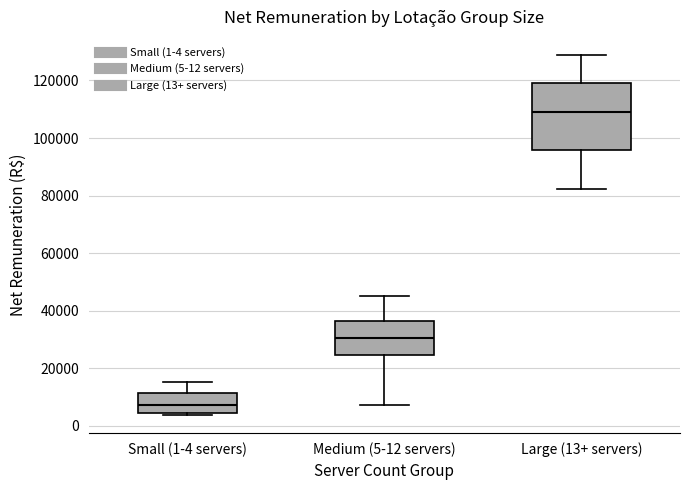

Reading left to right, transcribe this box plot: for each box, give where its median line is, the range the box spans, and where its two whiskers end, as read against the y-axis. The values are not printed on the chart, so give them approximately, as read against the axis.

Small (1-4 servers): median 8000, box 4000 to 12000, whiskers 4000 (just below the box's lower edge) to 16000
Medium (5-12 servers): median 30000, box 24000 to 36000, whiskers 8000 to 44000
Large (13+ servers): median 110000, box 96000 to 118000, whiskers 82000 to 128000